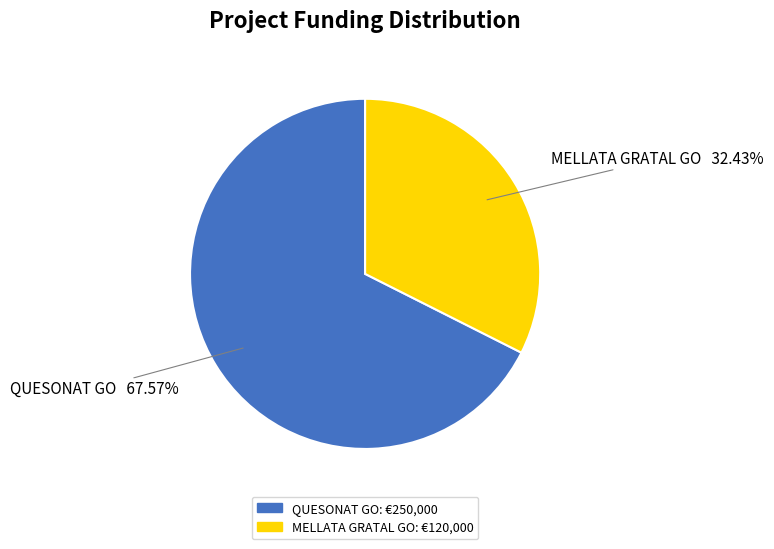

Which slice represents more than half of the pie?

QUESONAT GO